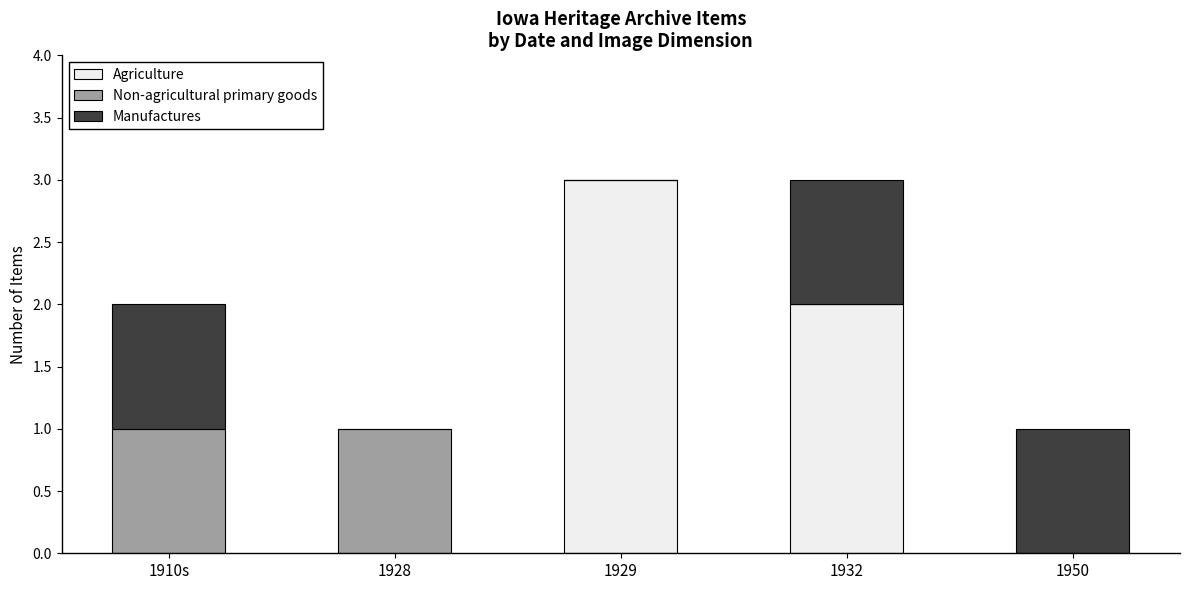

What is the average value of the Agriculture series?

1